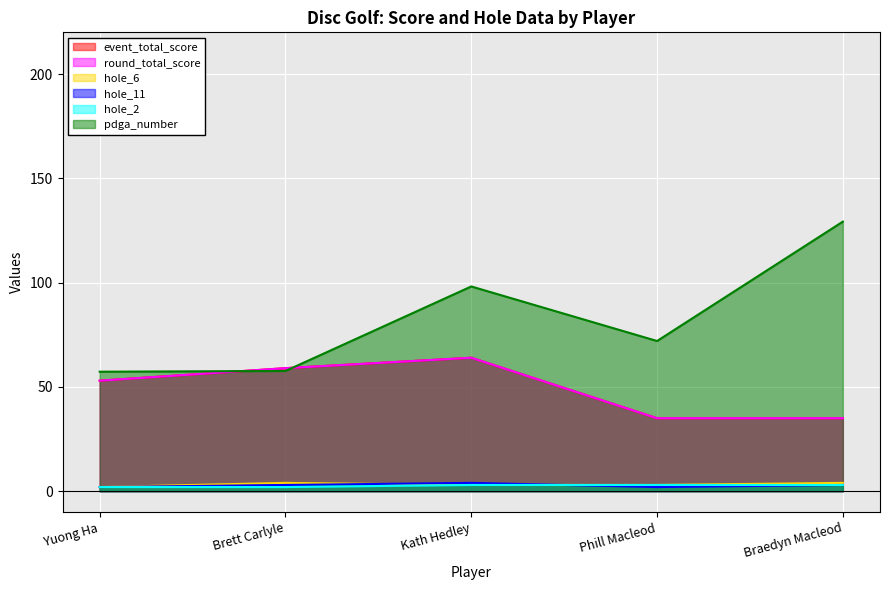

What are all the series names shown in the legend?

event_total_score, round_total_score, hole_6, hole_11, hole_2, pdga_number